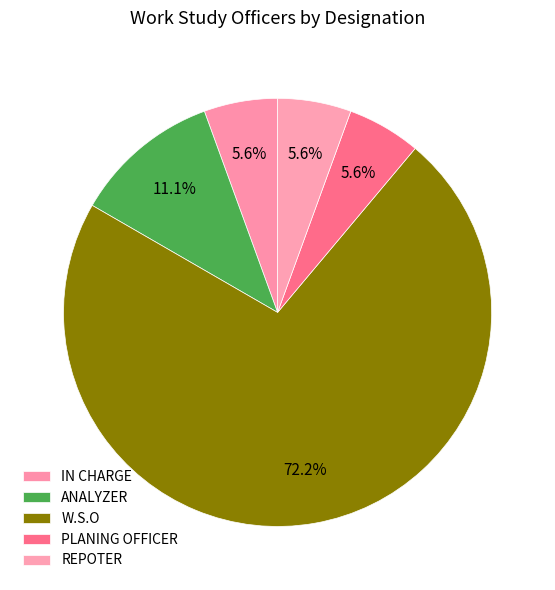

How many segments does this pie chart have?

5